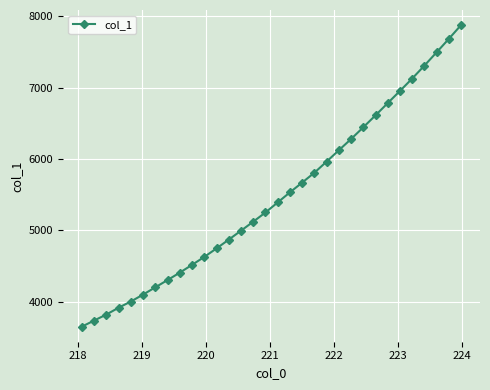

What is the maximum value shown in the chart?

7874.6